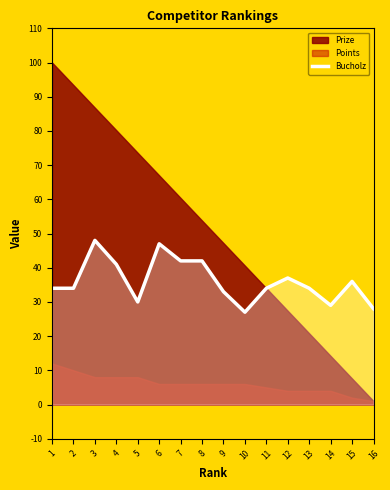

What is the lowest value of the Bucholz series?

27